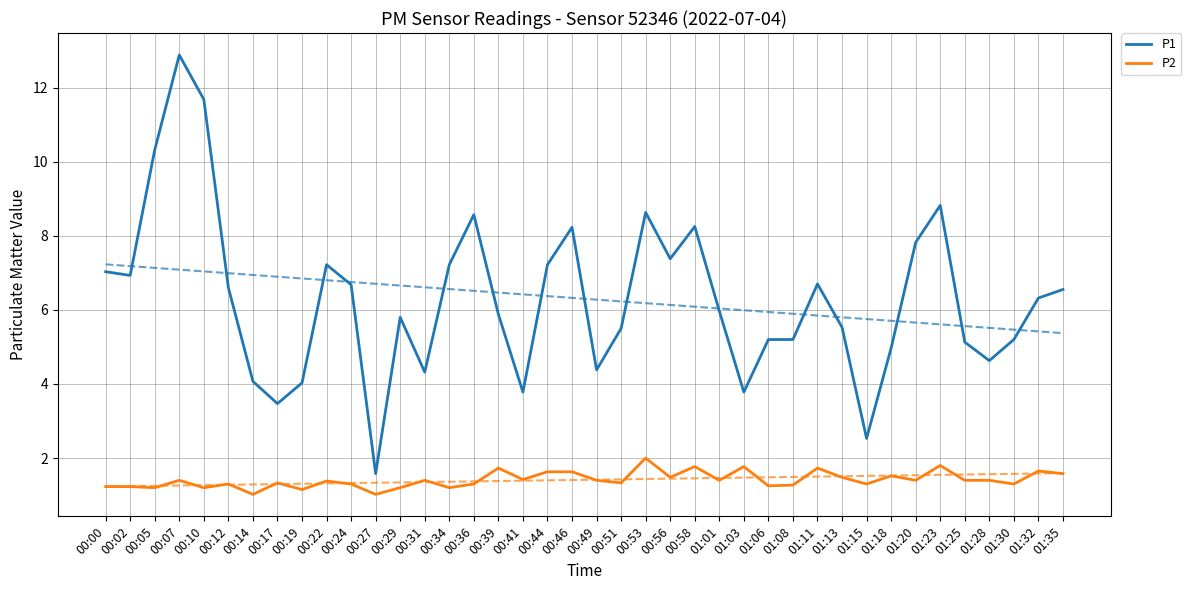

True or false: P2 and P1 cross at least once.

False